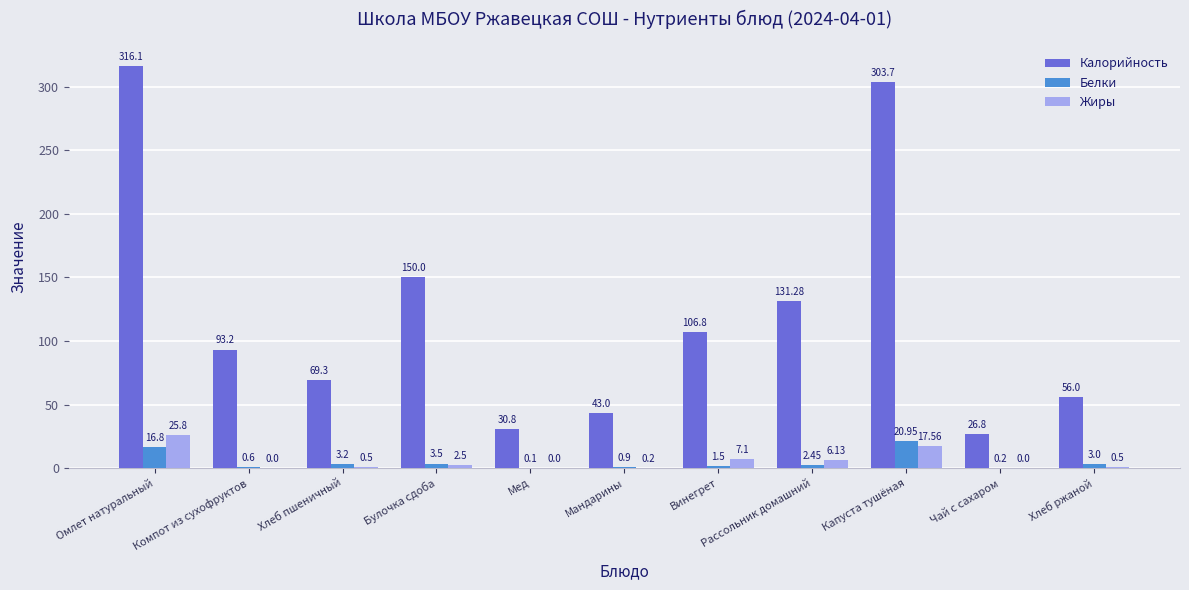

What is the total value across all series at Омлет натуральный?

358.7